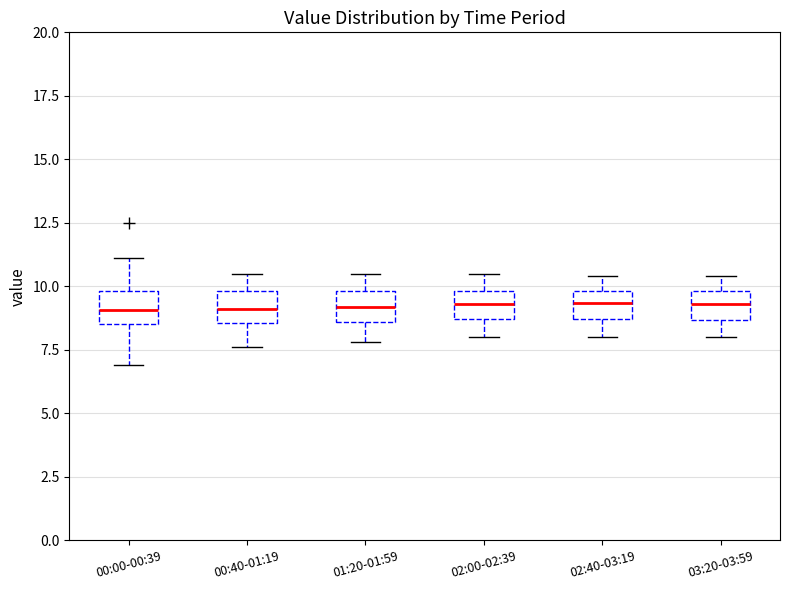

Reading left to right, read every box against the y-axis: the position of its median line, the range the box covers, and the ends of its whiskers. The values are not printed on the chart, so give them approximately, as read against the axis.

00:00-00:39: median 9.0, box 8.5 to 10.0, whiskers 7.0 to 11.0
00:40-01:19: median 9.0, box 8.5 to 10.0, whiskers 7.5 to 10.5
01:20-01:59: median 9.0, box 8.5 to 10.0, whiskers 8.0 to 10.5
02:00-02:39: median 9.5, box 8.5 to 10.0, whiskers 8.0 to 10.5
02:40-03:19: median 9.5, box 8.5 to 10.0, whiskers 8.0 to 10.5
03:20-03:59: median 9.5, box 8.5 to 10.0, whiskers 8.0 to 10.5